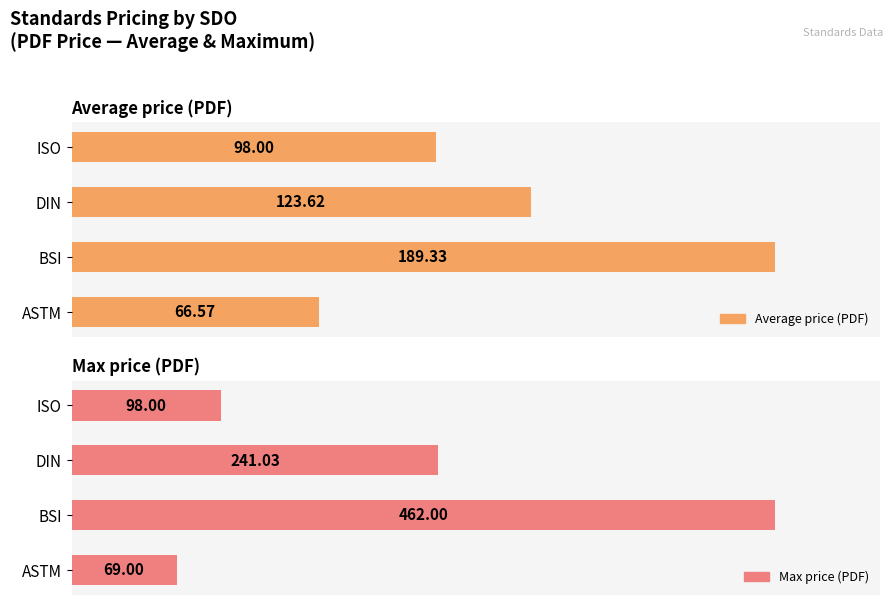

Is it true that Max price (PDF) equals 69.0 at ASTM?

True